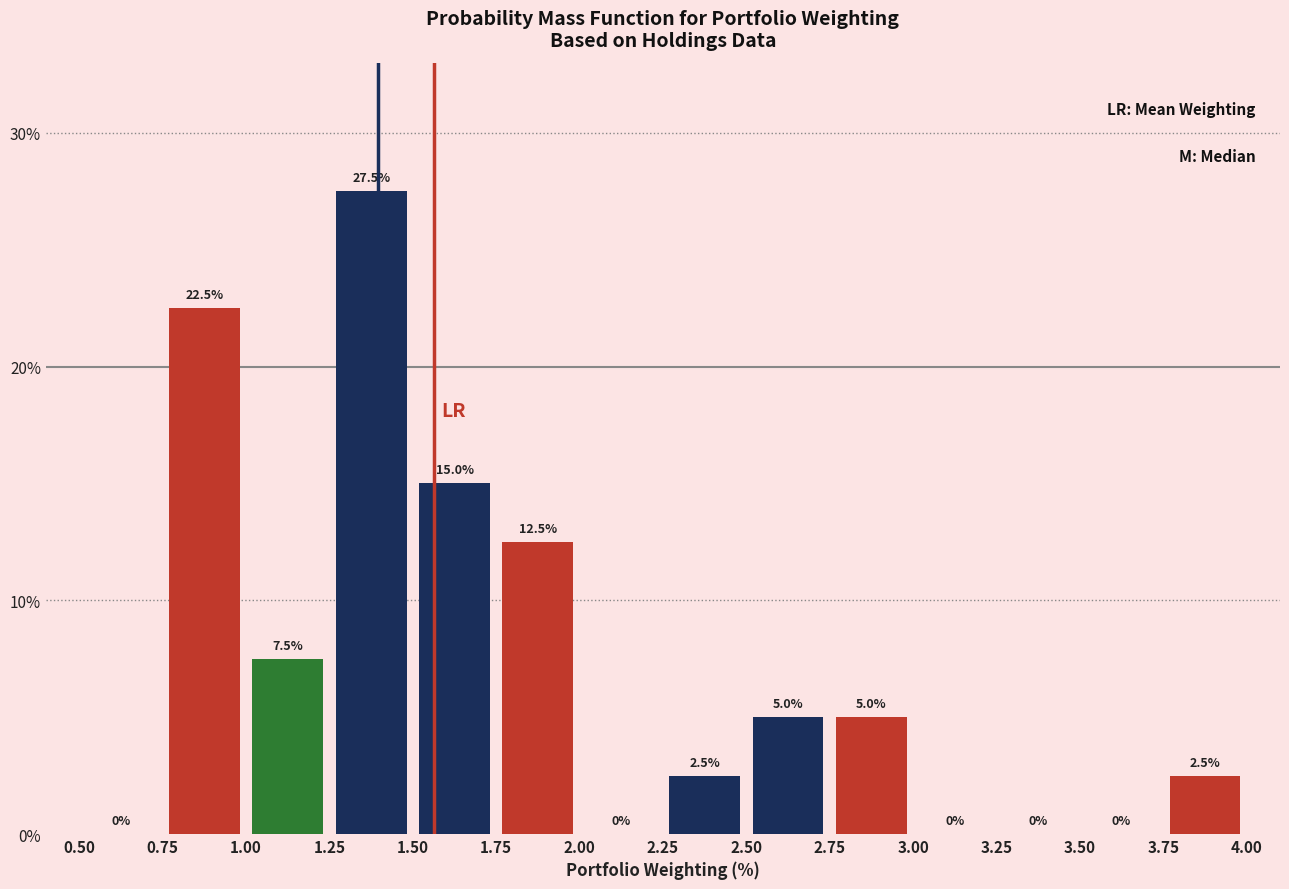

Which range on the x-axis has the tallest bar?

1.25 to 1.50